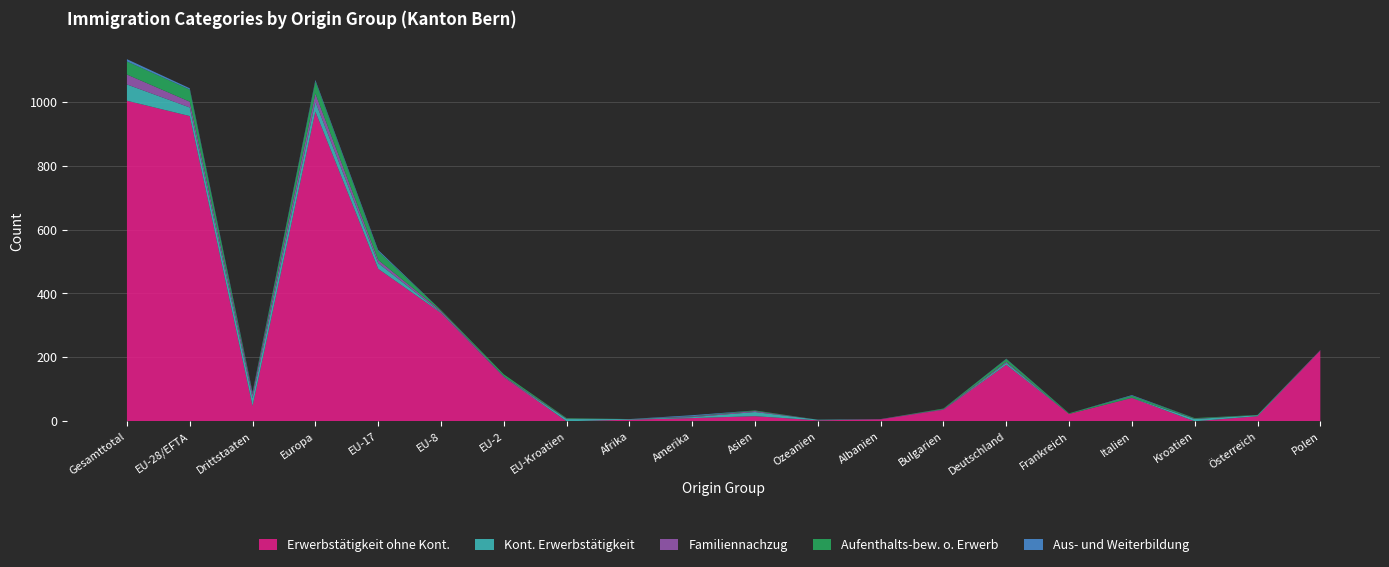

The Erwerbstätigkeit ohne Kont. series shows 1558 at Gesamttotal. True or false?

False